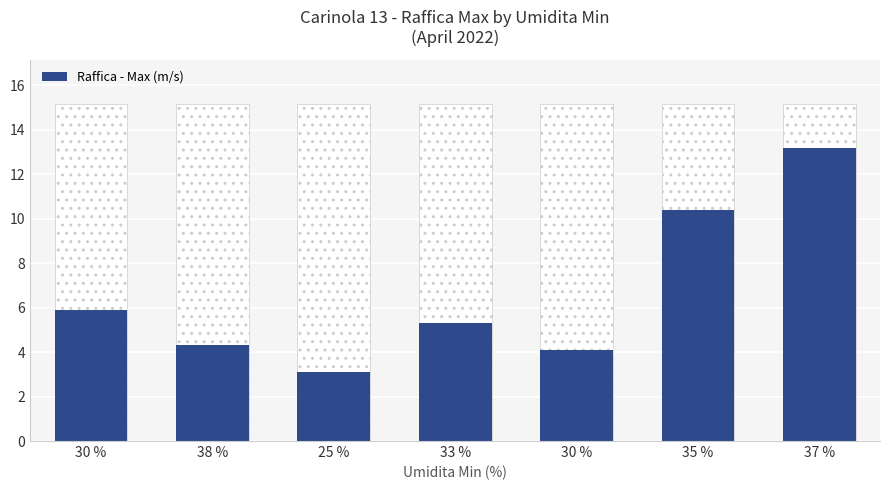

Between 30 % and 35 %, which is larger?

35 %